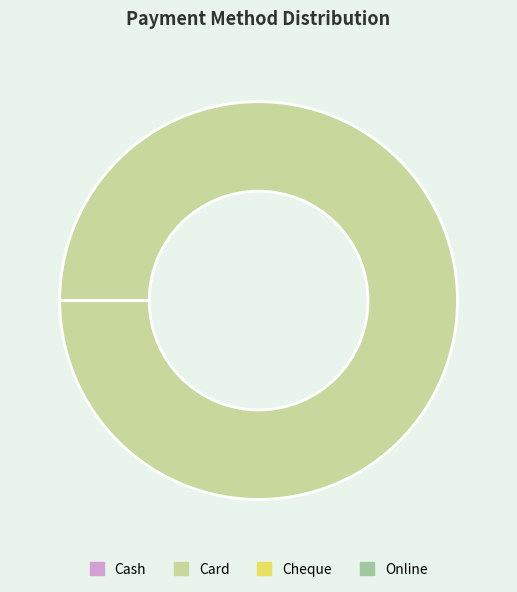

Which slice is the smallest?

Cash